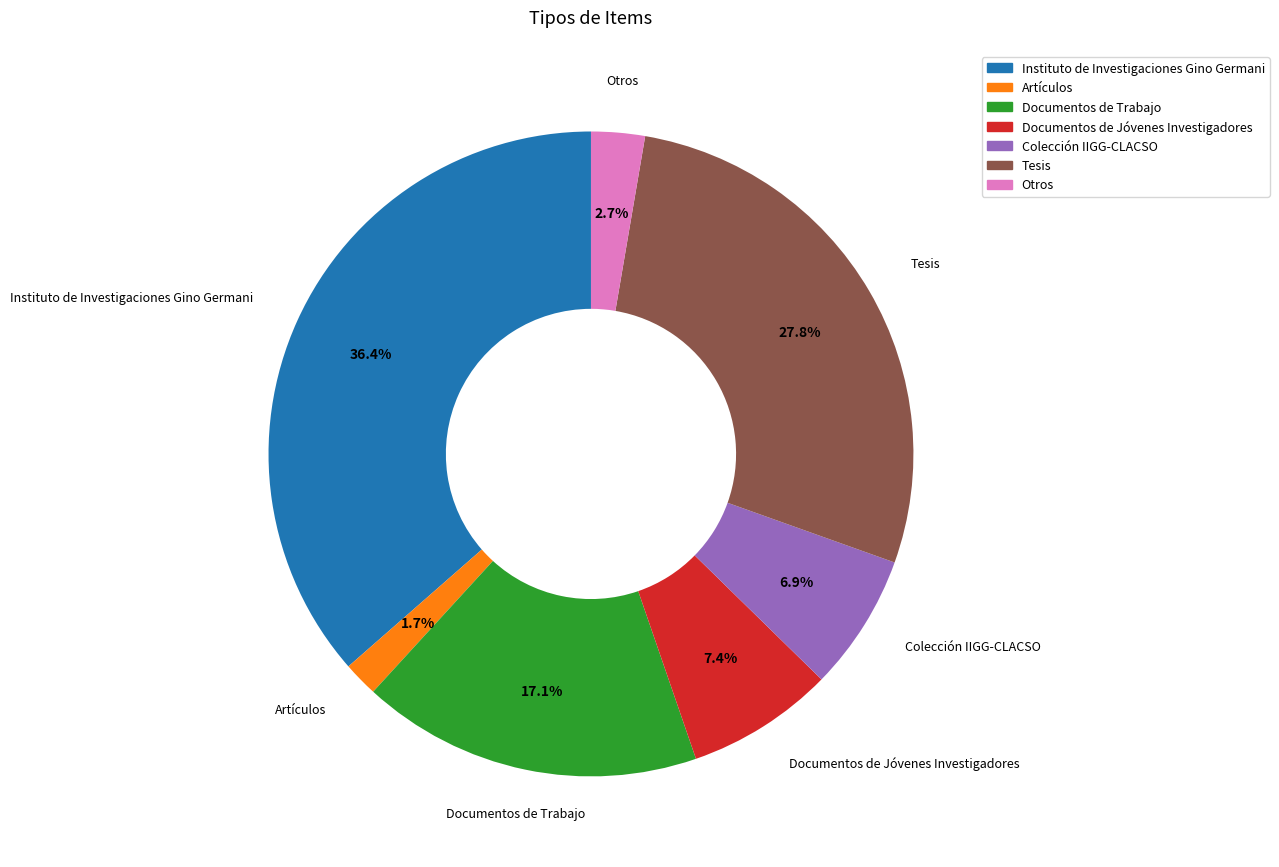

Is there a majority slice in this chart?

No